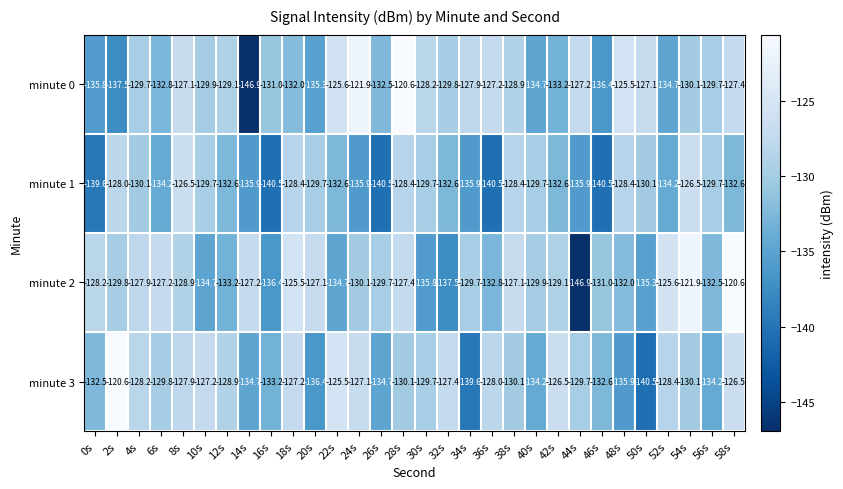

What is the total value across all series at 58s?

-507.1